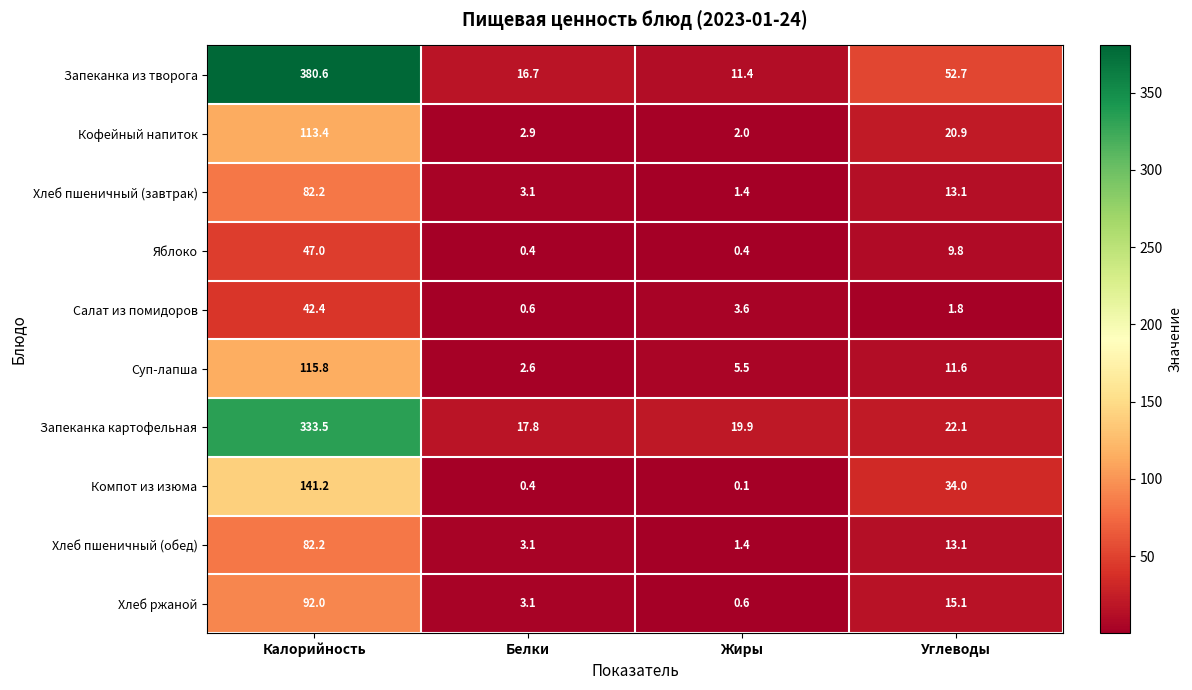

How many values in the Кофейный напиток series are below 20?

2